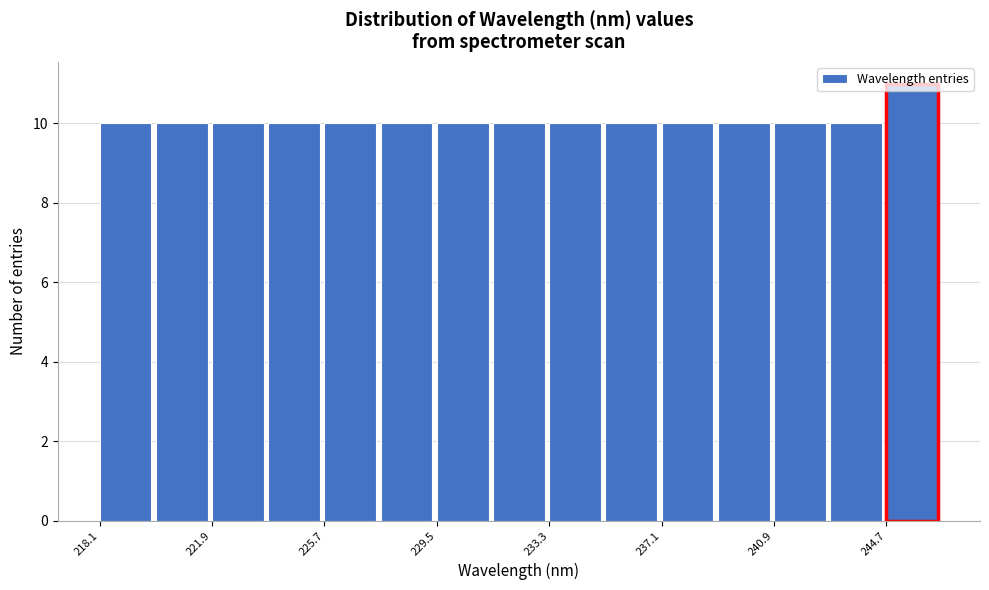

Around what value on the x-axis is the tallest bar? Give the approximate position of its centre, as read against the axis.

245.5